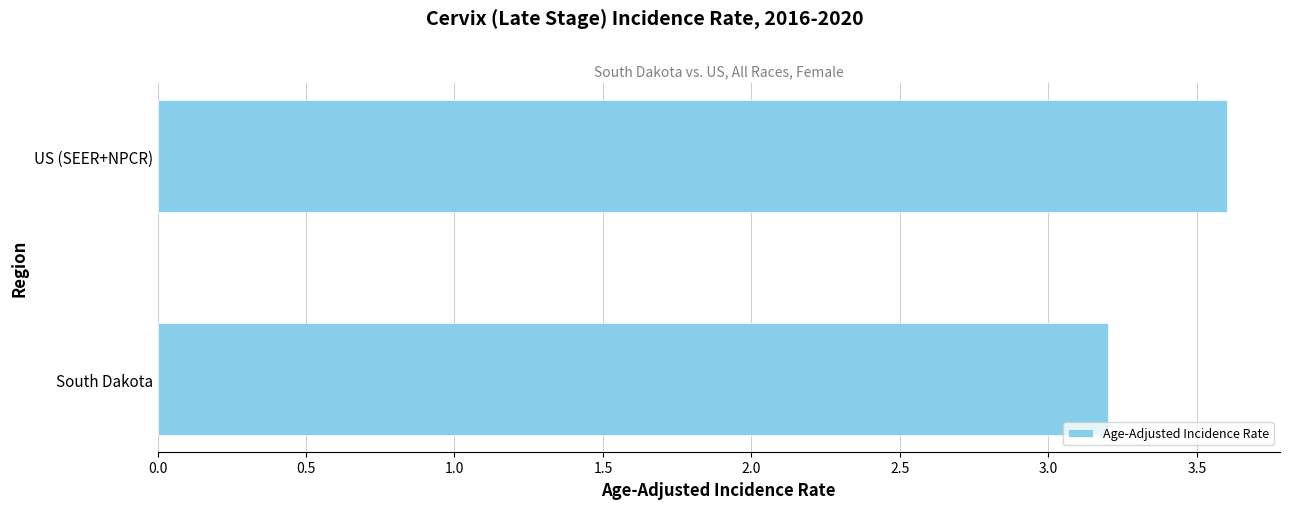

Reading bottom to top, transcribe all the data shown in this chart.

South Dakota=3.2	US (SEER+NPCR)=3.6